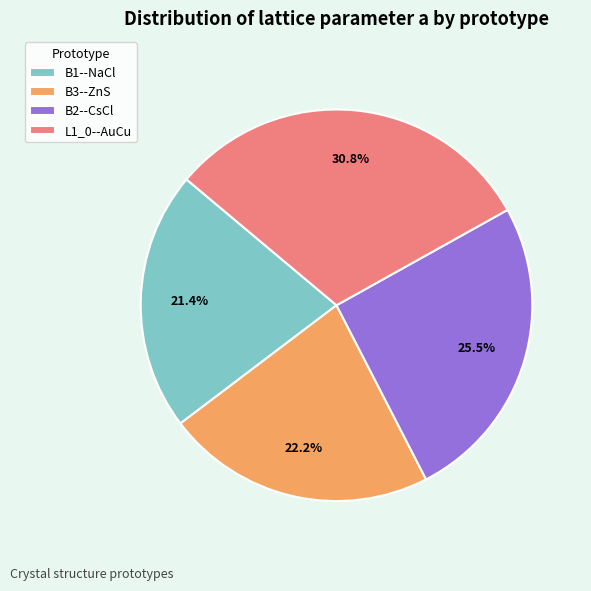

How many slices are in this pie chart?

4